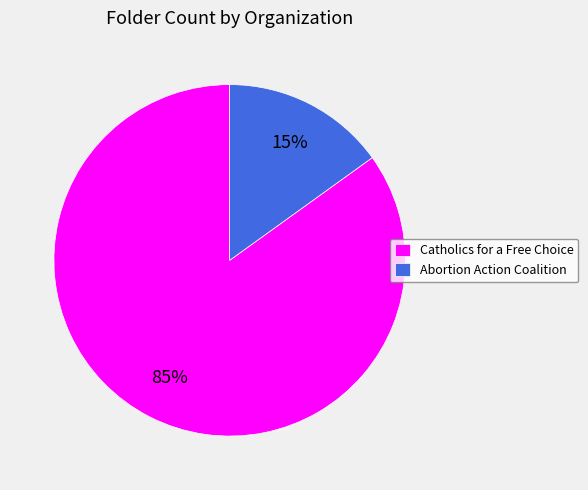

Between Catholics for a Free Choice and Abortion Action Coalition, which is larger?

Catholics for a Free Choice